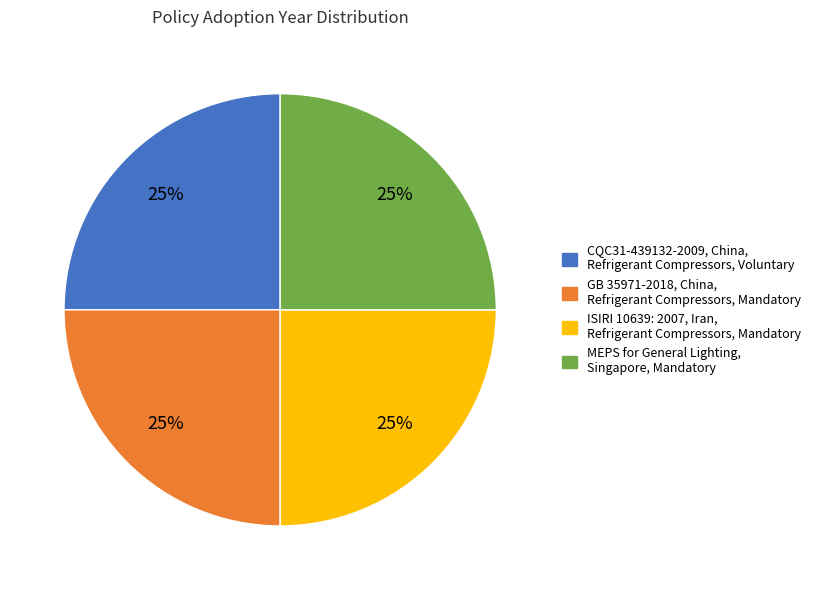

To the nearest percent, what is the average slice percentage?

25%